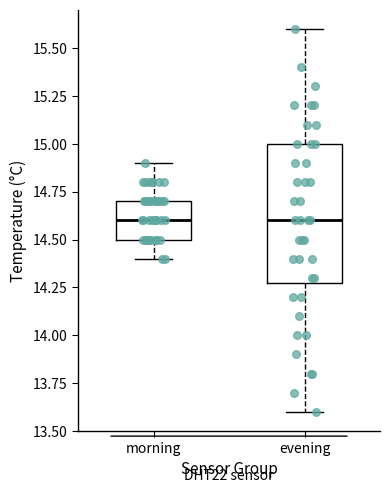

Reading left to right, read every box against the y-axis: the position of its median line, the range the box covers, and the ends of its whiskers. The values are not printed on the chart, so give them approximately, as read against the axis.

morning: median 14.6, box 14.5 to 14.7, whiskers 14.4 to 14.9
evening: median 14.6, box 14.3 to 15.0, whiskers 13.6 to 15.6